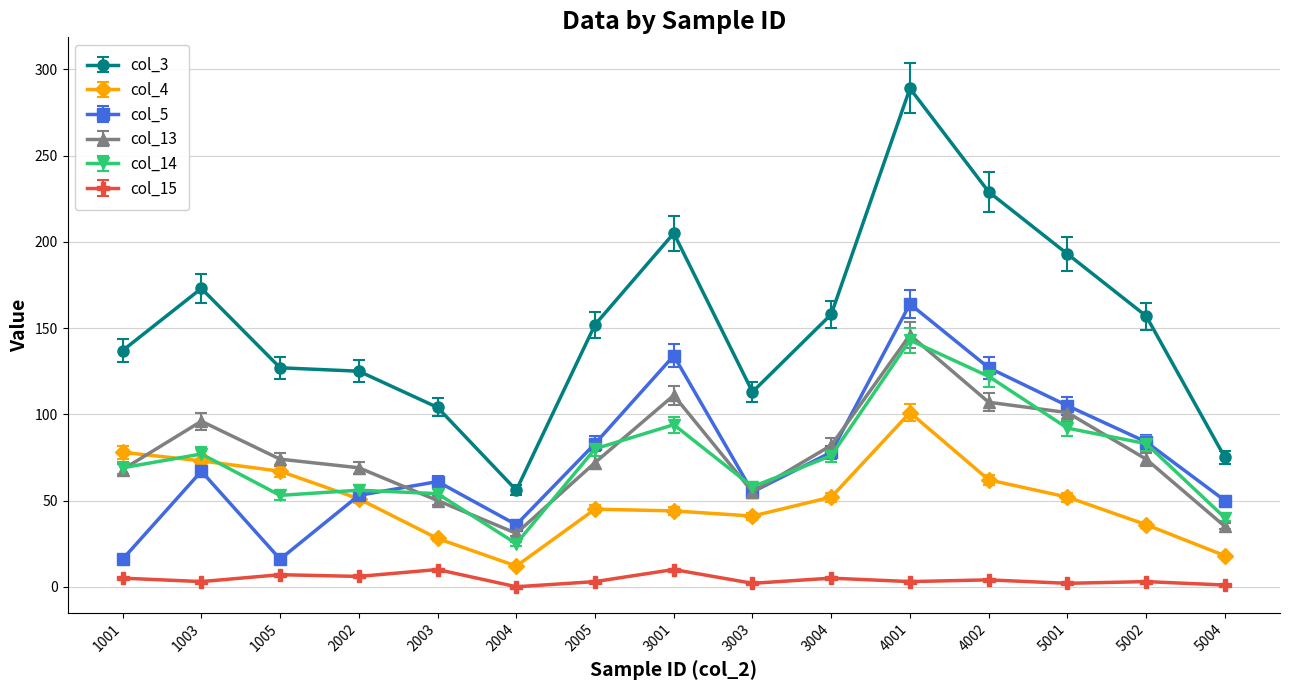

At how many categories does at least one series exceed 218?

2